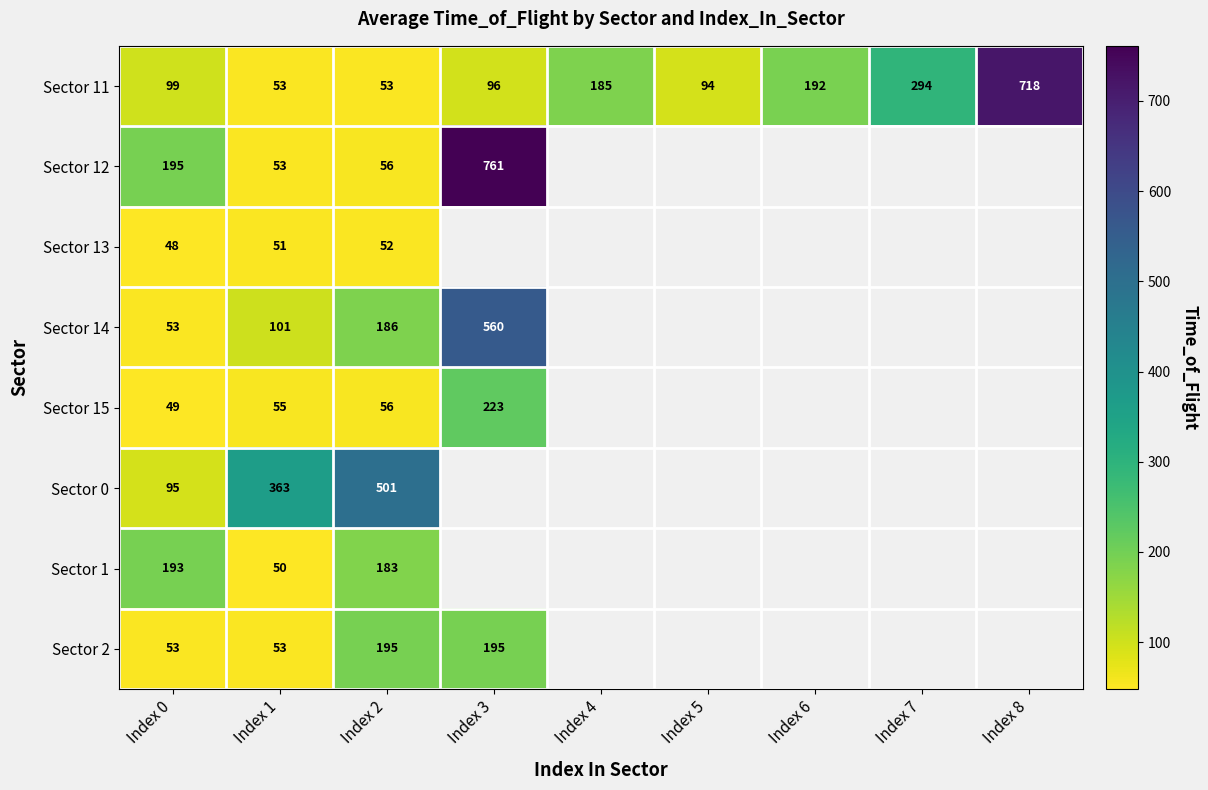

The Sector 12 series shows 53 at Index 1. True or false?

True